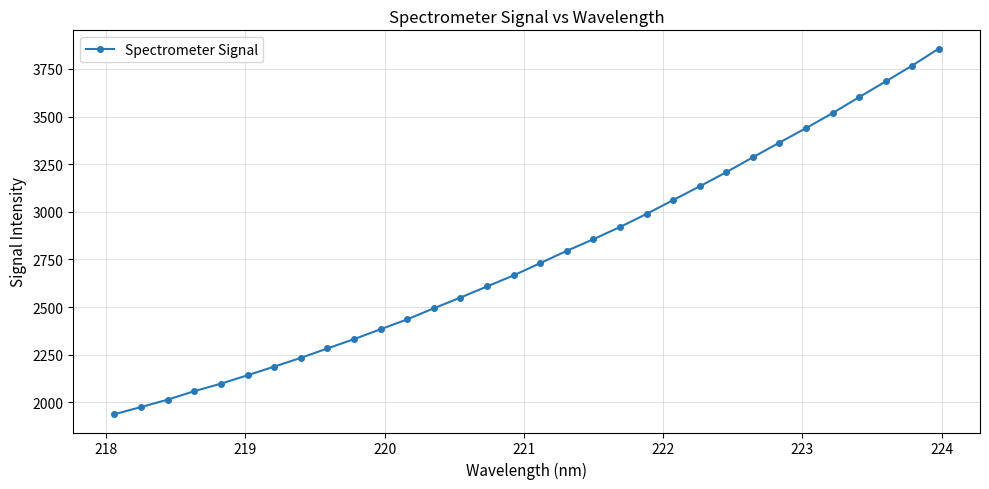

What is the greatest value displayed?

3856.5